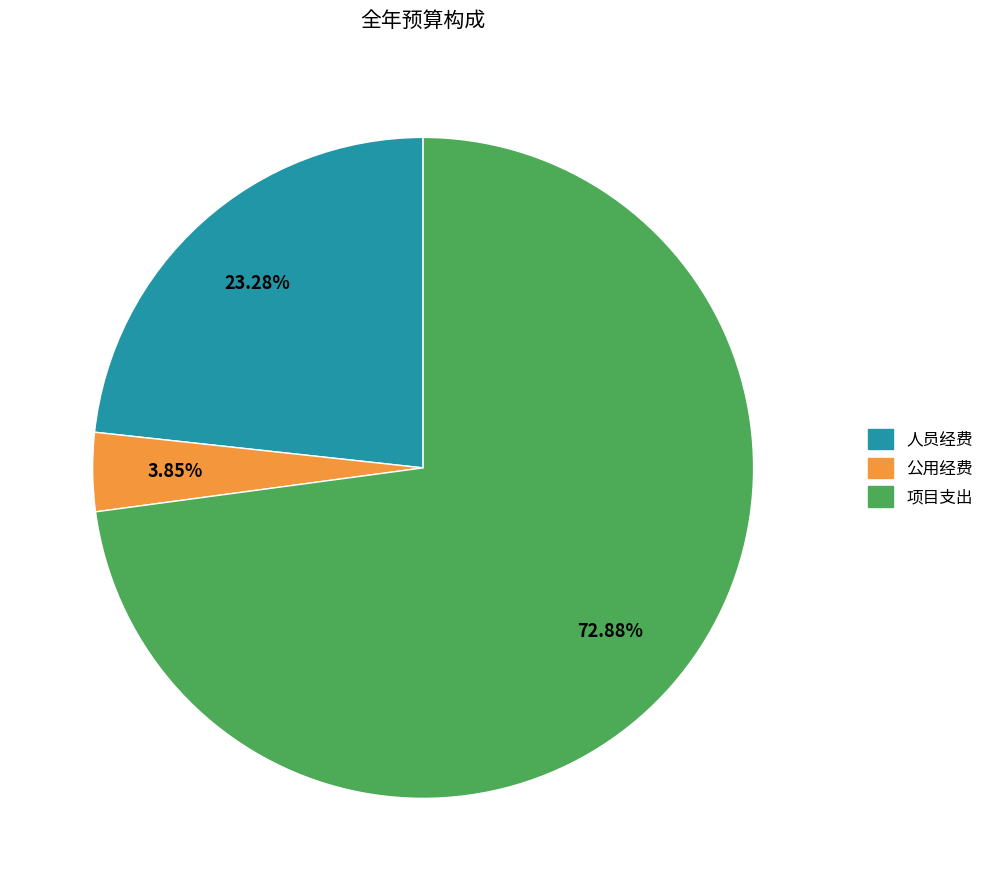

True or false: 项目支出 accounts for 85% of the total.

False